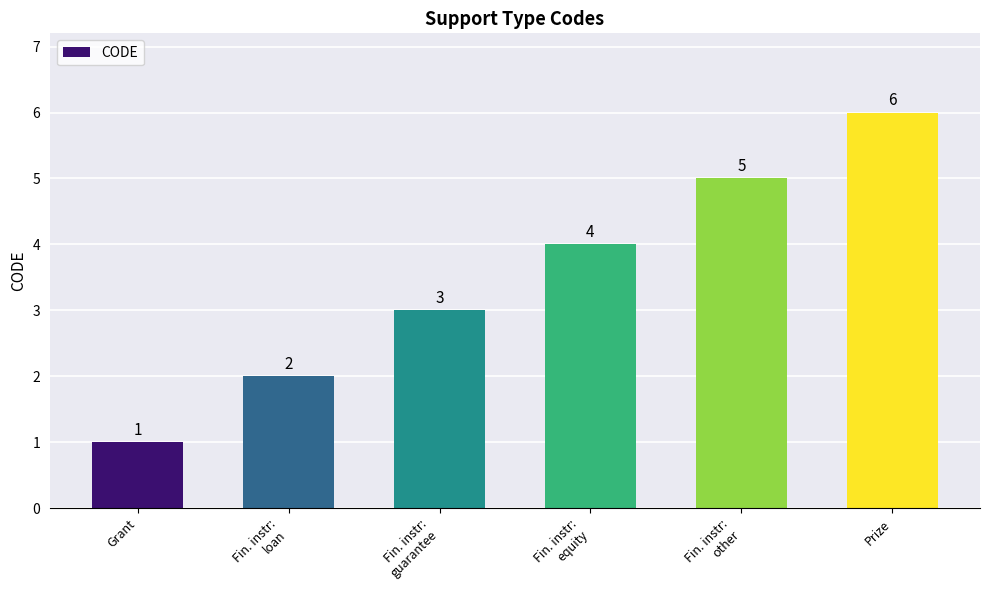

What is the label of the 5th bar from the left?

Fin. instr:
other